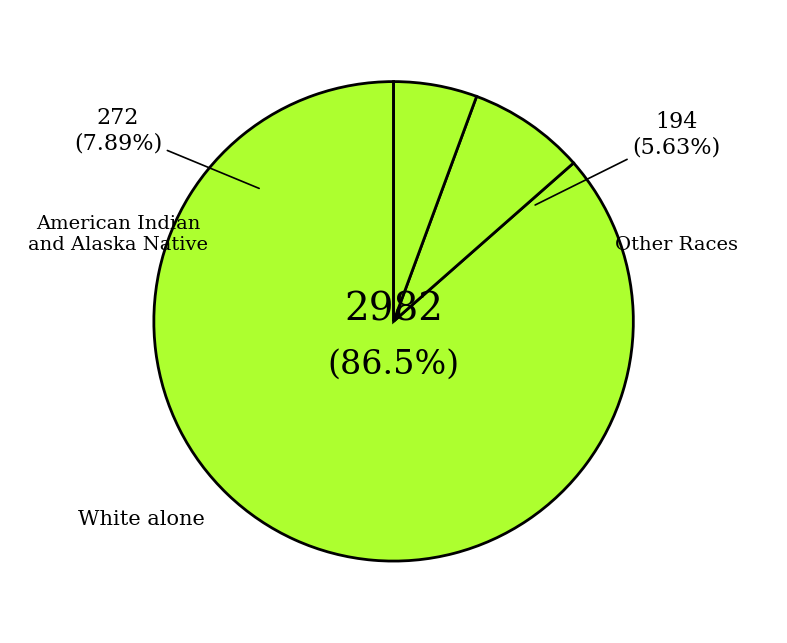

Which category has the biggest portion of the pie?

White alone